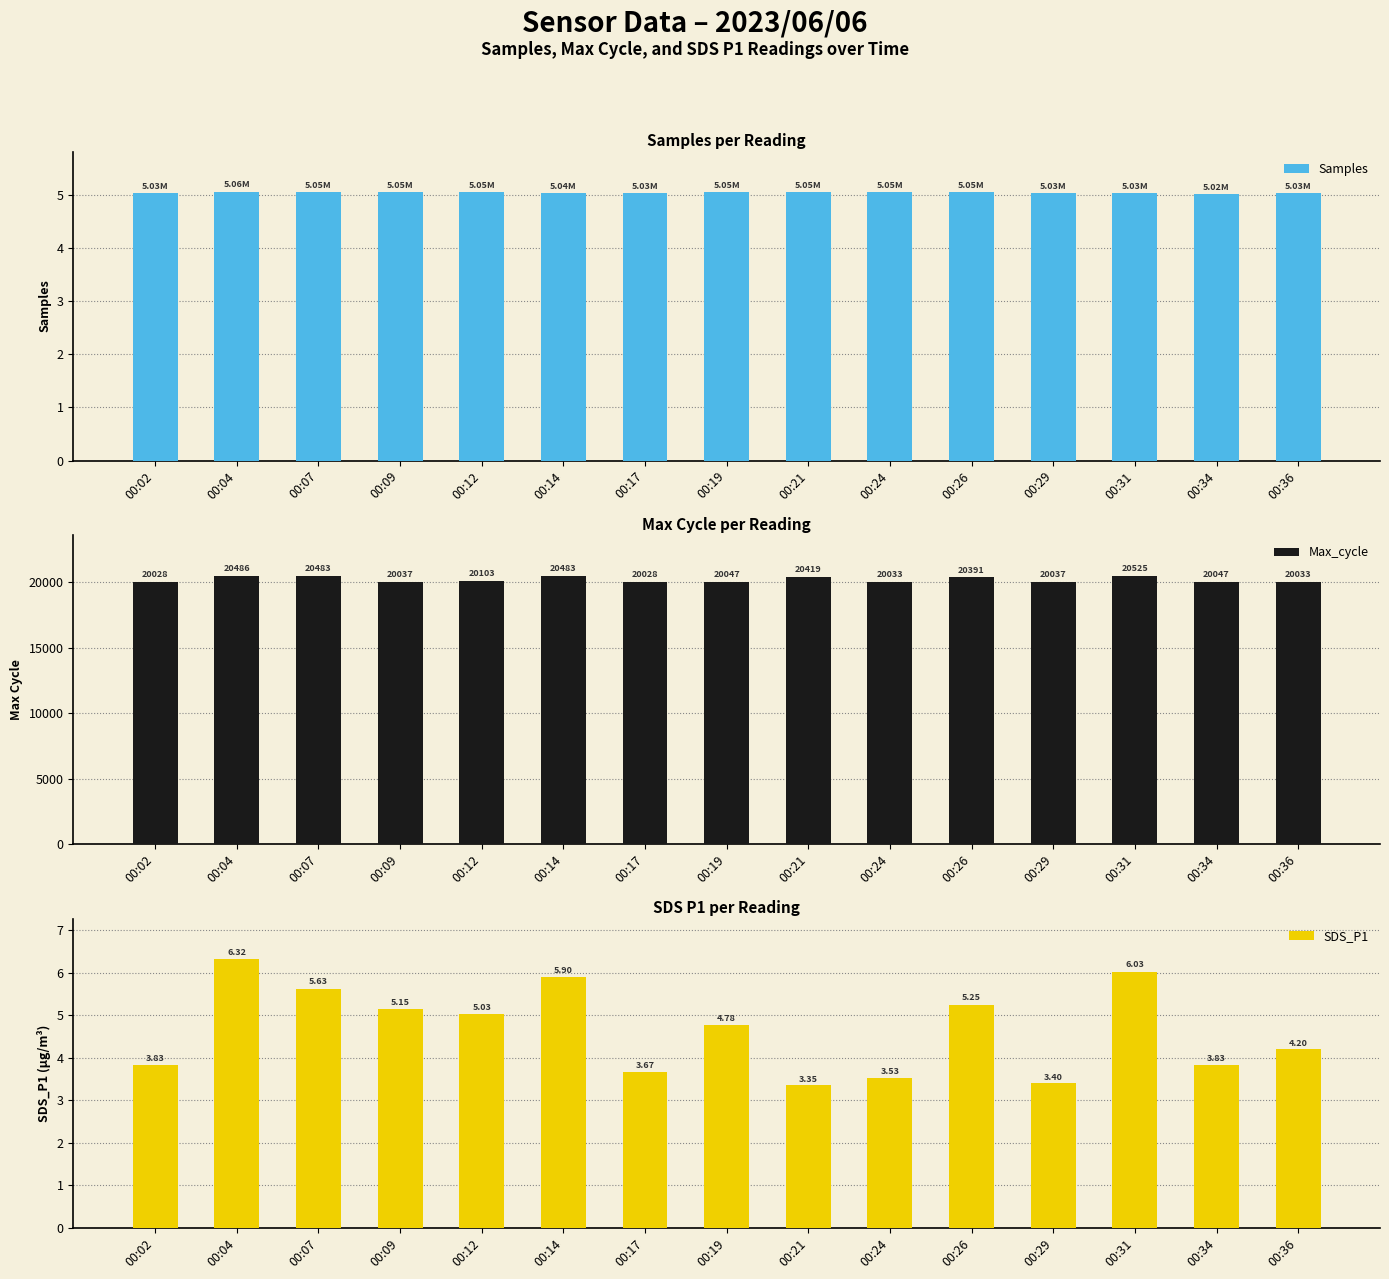

Is the value of Samples at 00:29 greater than the value of Max_cycle at 00:29?

No